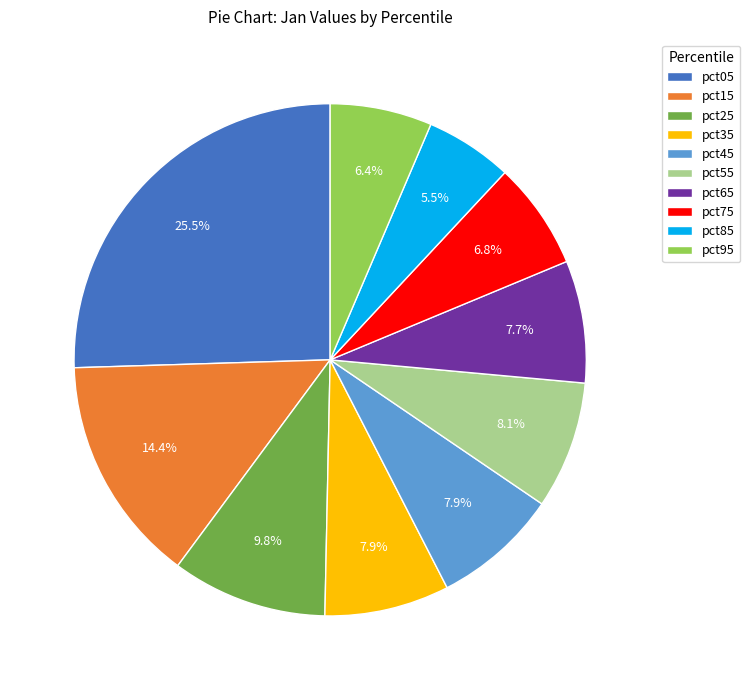

To the nearest percent, what is the difference between the pct15 and pct45 slice percentages?

6%